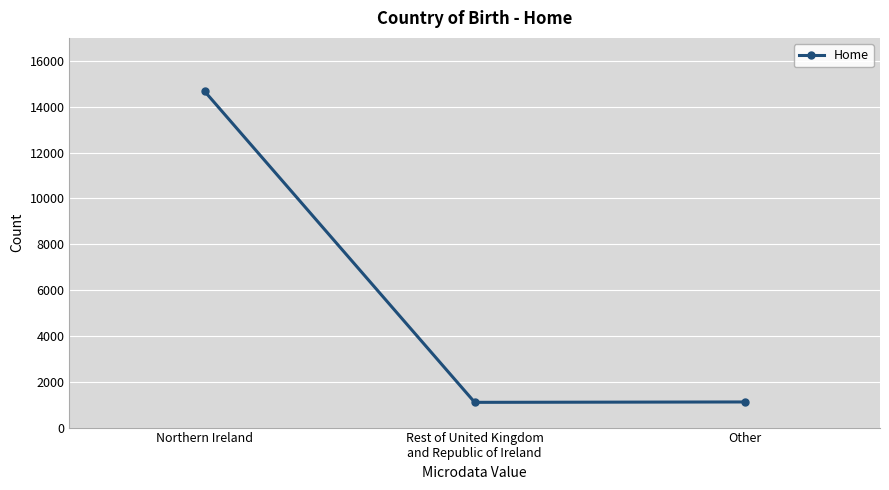

Which has a higher value, Other or Northern Ireland?

Northern Ireland